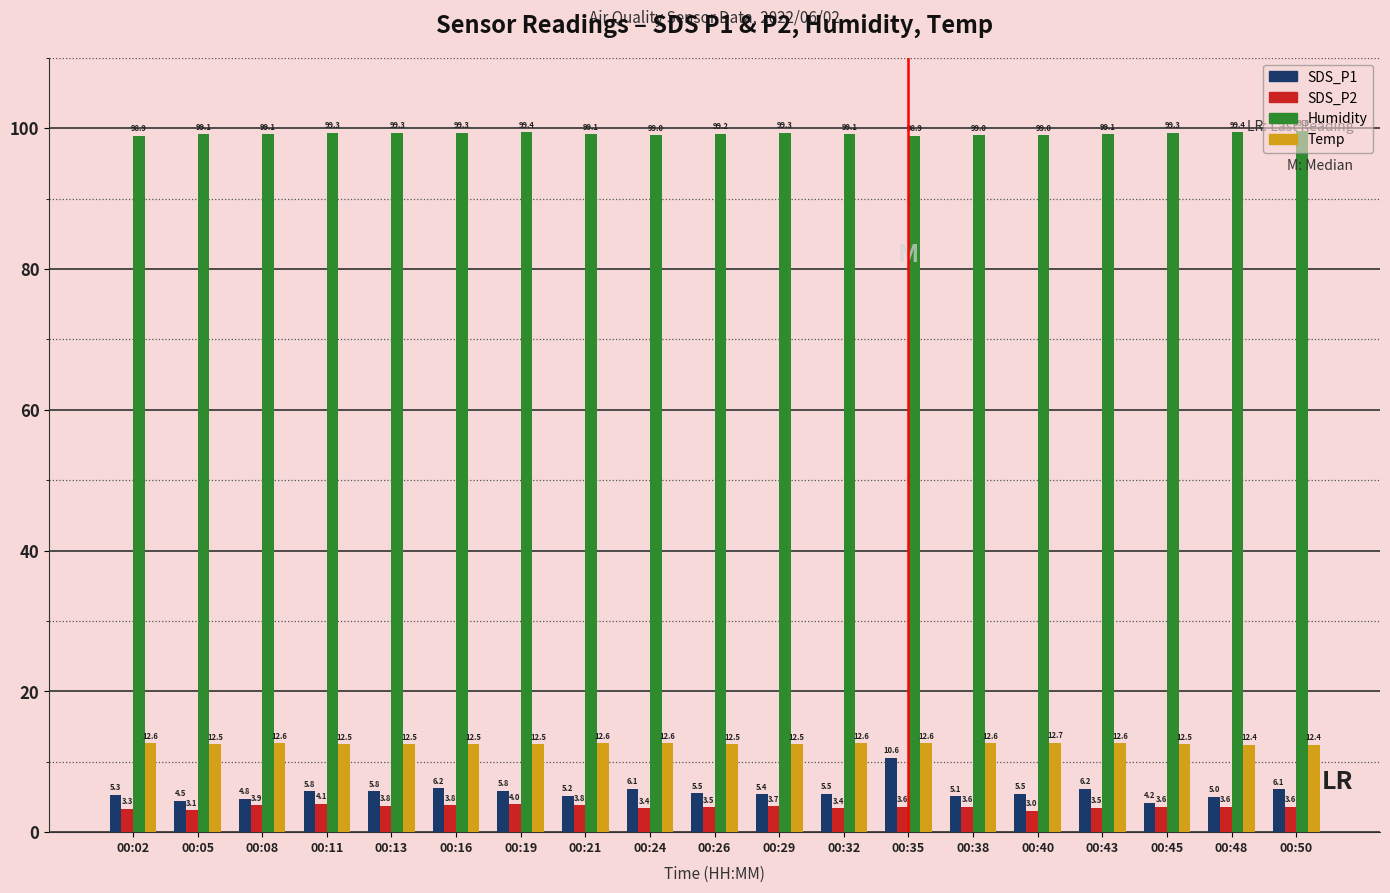

Which series has the largest total across all categories?

Humidity